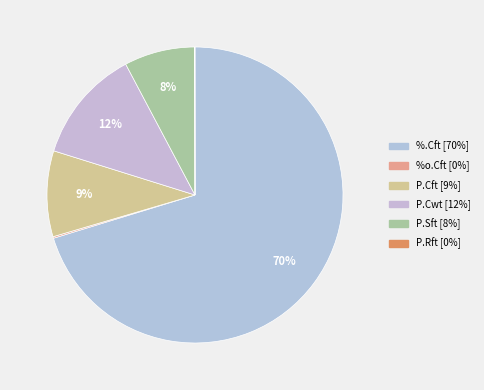

To the nearest percent, what is the difference between the largest and smallest slice percentages?

70%